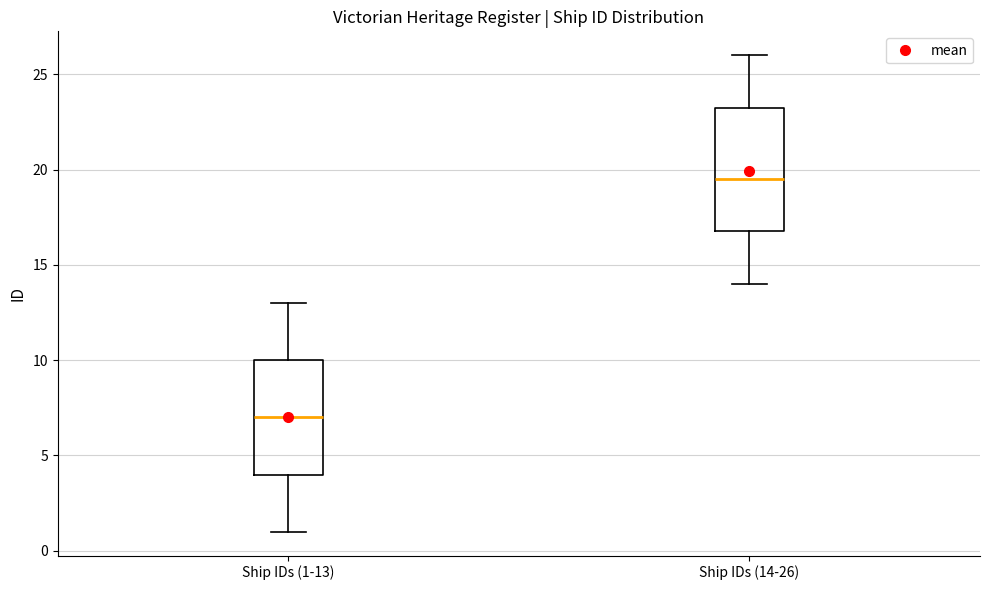

Reading left to right, read every box against the y-axis: the position of its median line, the range the box covers, and the ends of its whiskers. The values are not printed on the chart, so give them approximately, as read against the axis.

Ship IDs (1-13): median 7.0, box 4.0 to 10.0, whiskers 1.0 to 13.0
Ship IDs (14-26): median 19.5, box 17.0 to 23.5, whiskers 14.0 to 26.0